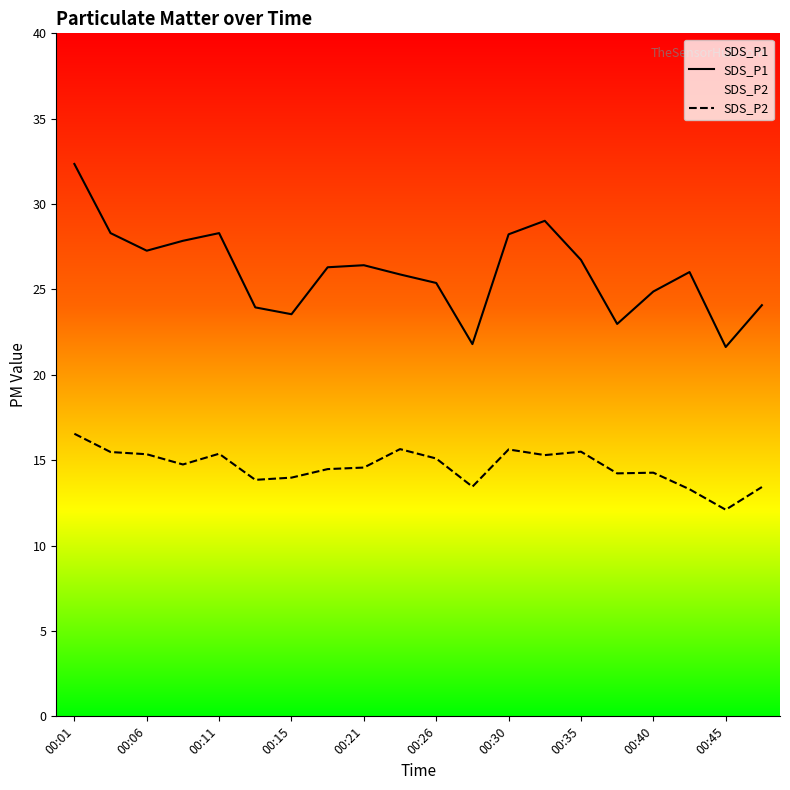

Reading left to right, extract all data points from this chart.

SDS_P1: 00:01=32.4	00:03=28.3	00:06=27.3	00:08=27.9	00:11=28.3	00:13=23.9	00:15=23.6	00:18=26.3	00:21=26.4	00:23=25.9	00:26=25.4	00:28=21.8	00:30=28.2	00:33=29.0	00:35=26.7	00:38=23.0	00:40=24.9	00:43=26.0	00:45=21.6	00:47=24.1
SDS_P2: 00:01=16.6	00:03=15.5	00:06=15.3	00:08=14.8	00:11=15.4	00:13=13.8	00:15=14.0	00:18=14.5	00:21=14.6	00:23=15.7	00:26=15.1	00:28=13.4	00:30=15.6	00:33=15.3	00:35=15.5	00:38=14.2	00:40=14.3	00:43=13.3	00:45=12.1	00:47=13.4